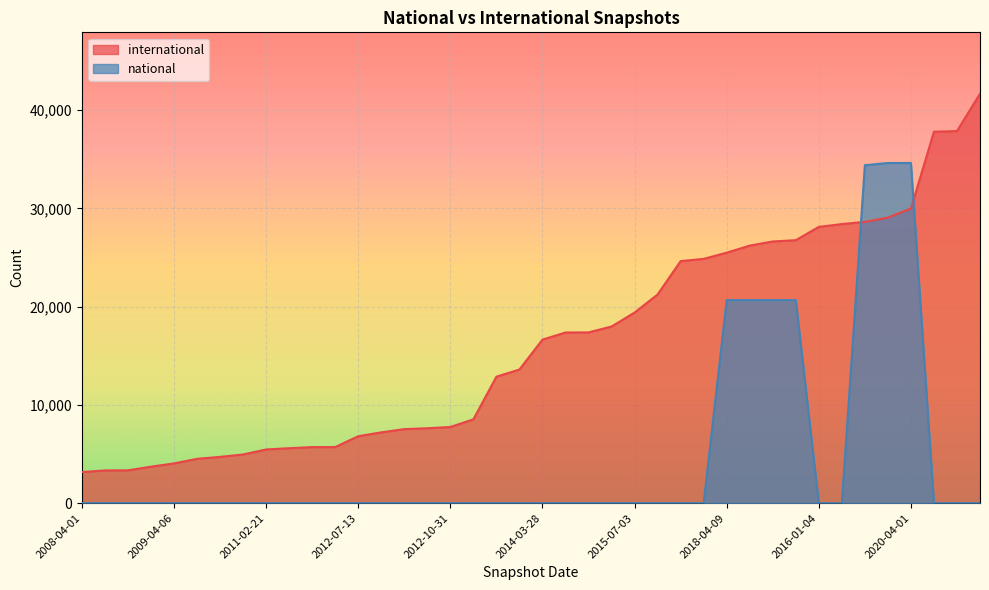

Rank the categories by national value from highest to lowest.

2020-01-01, 2020-04-01, 2019-07-01, 2018-04-09, 2018-07-11, 2017-12-22, 2018-09-28, 2008-04-01, 2008-06-27, 2008-10-10, 2008-12-17, 2009-04-06, 2010-07-26, 2009-06-17, 2010-04-01, 2011-02-21, 2011-06-10, 2012-01-18, 2012-03-26, 2012-07-13, 2013-02-20, 2013-05-21, 2012-12-11, 2012-10-31, 2013-07-09, 2013-09-10, 2013-12-20, 2014-03-28, 2014-09-08, 2015-01-19, 2015-04-09, 2015-07-03, 2015-10-01, 2016-07-04, 2016-04-05, 2016-01-04, 2016-10-07, 2016-12-27, 2017-07-24, 2017-10-12